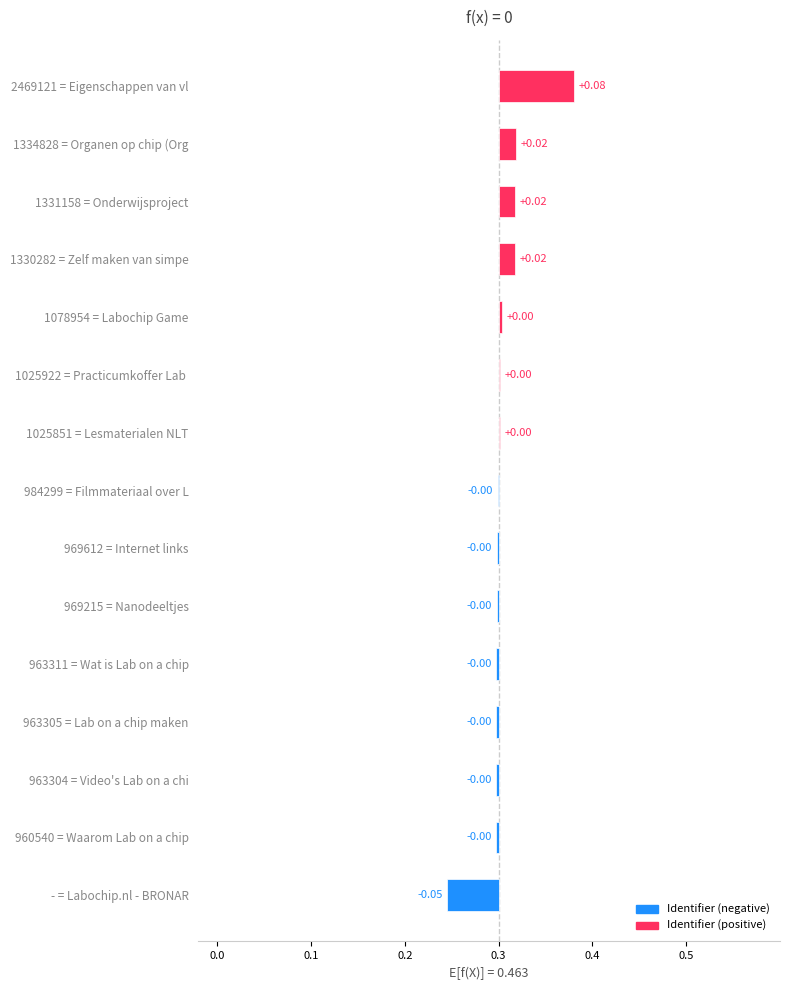

What is the greatest value displayed?

0.1